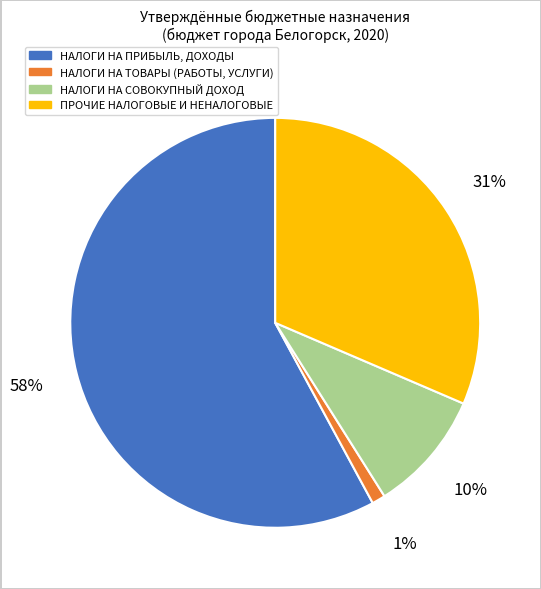

To the nearest percent, what is the difference between the largest and smallest slice percentages?

57%